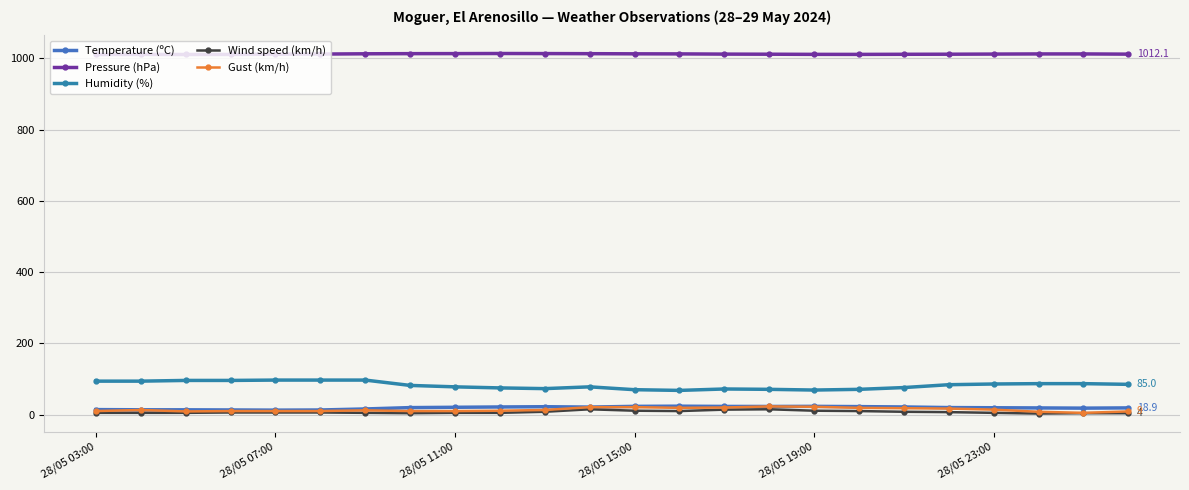

How many distinct data groups are displayed?

5